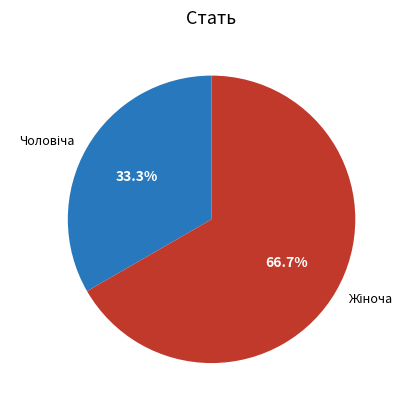

Count the number of slices in the pie.

2